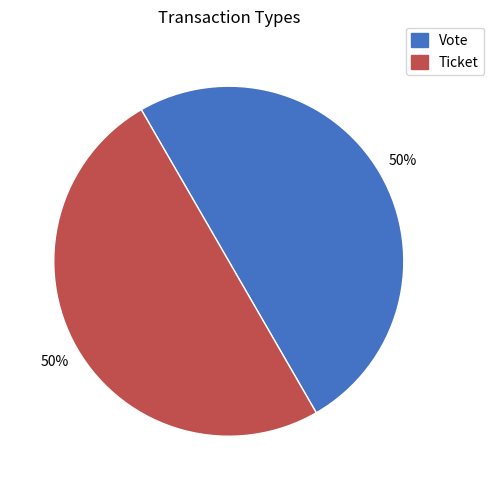

True or false: Ticket accounts for 14% of the total.

False